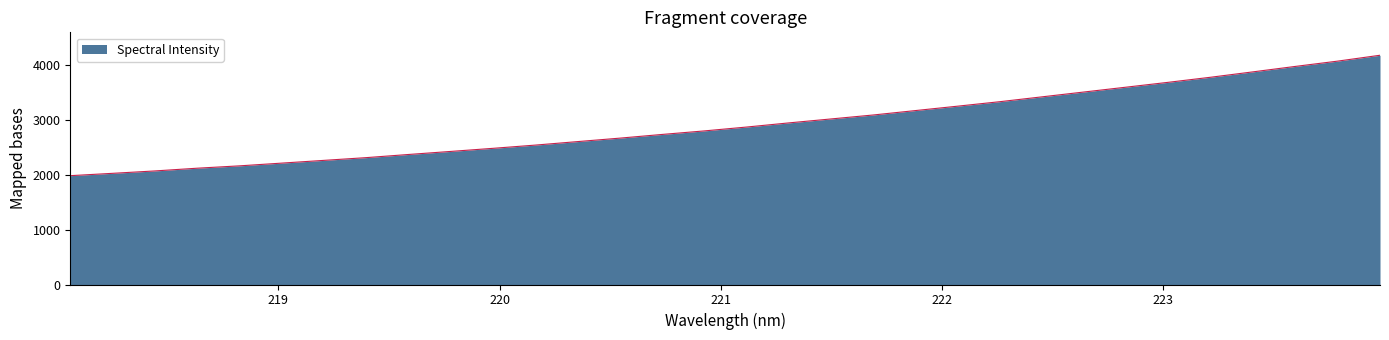

What is the average value?

2918.7